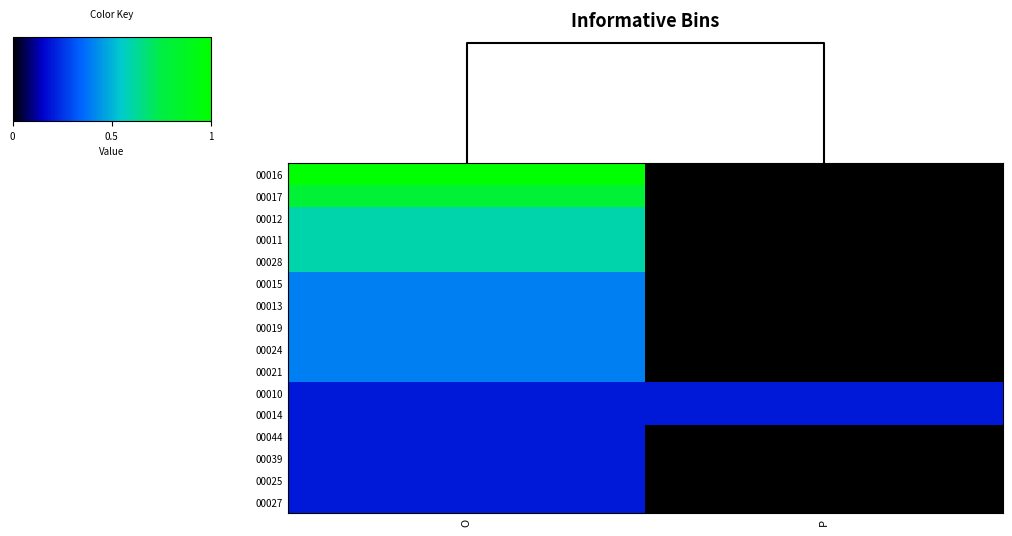

List the series in order of their peak value, lowest first.

00010, 00014, 00044, 00039, 00025, 00027, 00015, 00013, 00019, 00024, 00021, 00012, 00011, 00028, 00017, 00016